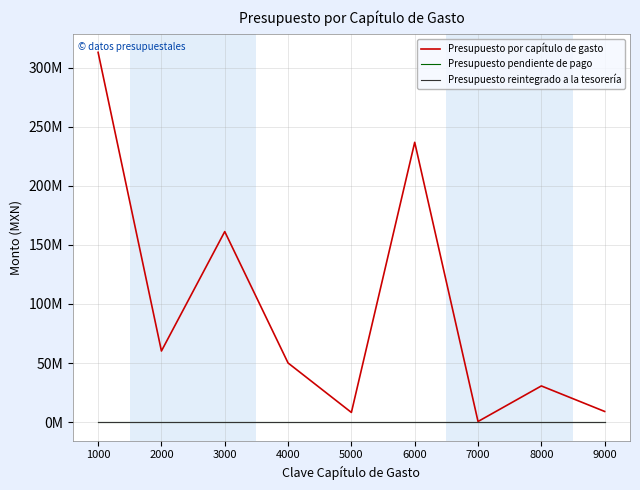

Is the value of Presupuesto reintegrado a la tesorería at 9000 greater than the value of Presupuesto por capítulo de gasto at 4000?

No